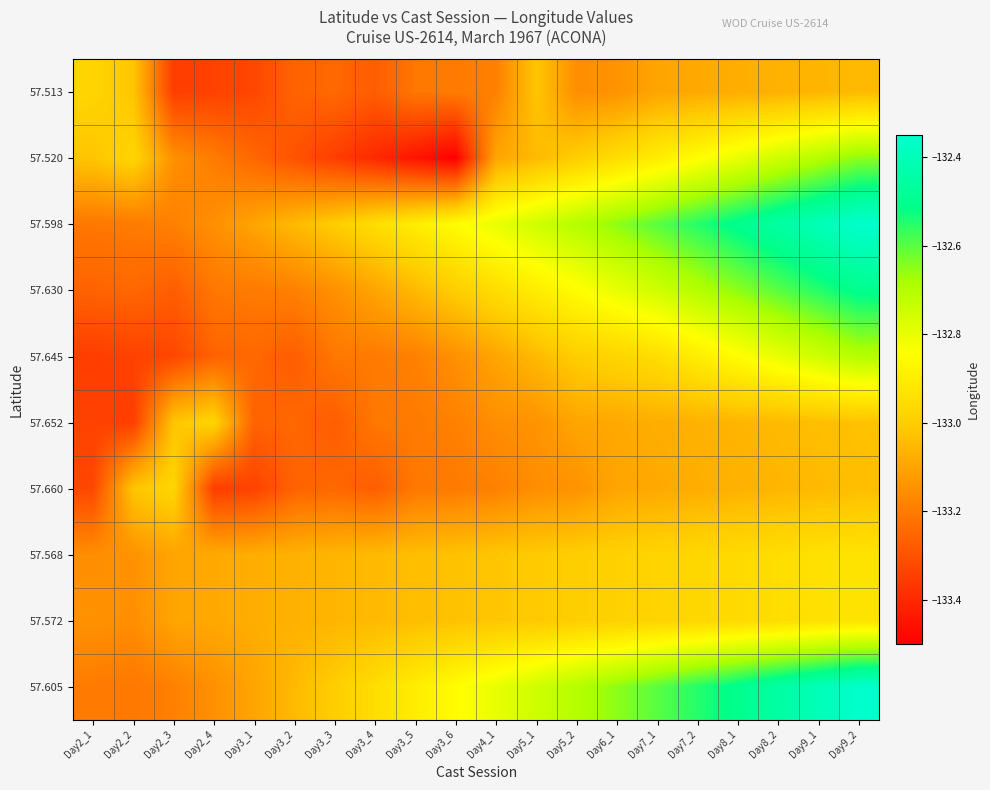

What is the greatest value displayed?

-132.3